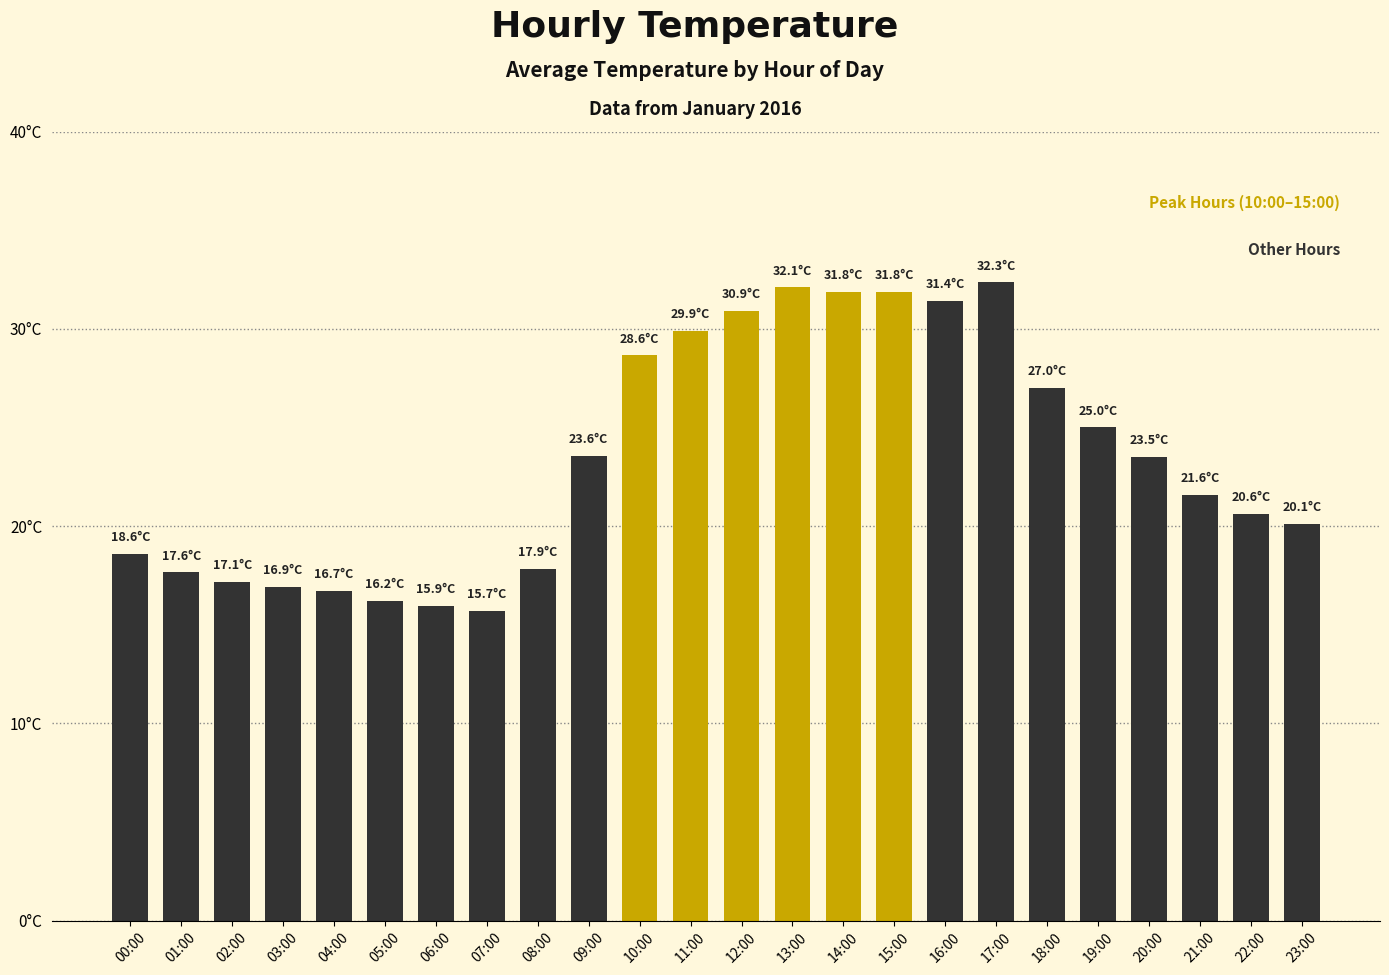

What is the value of the 8th bar from the left?

15.7